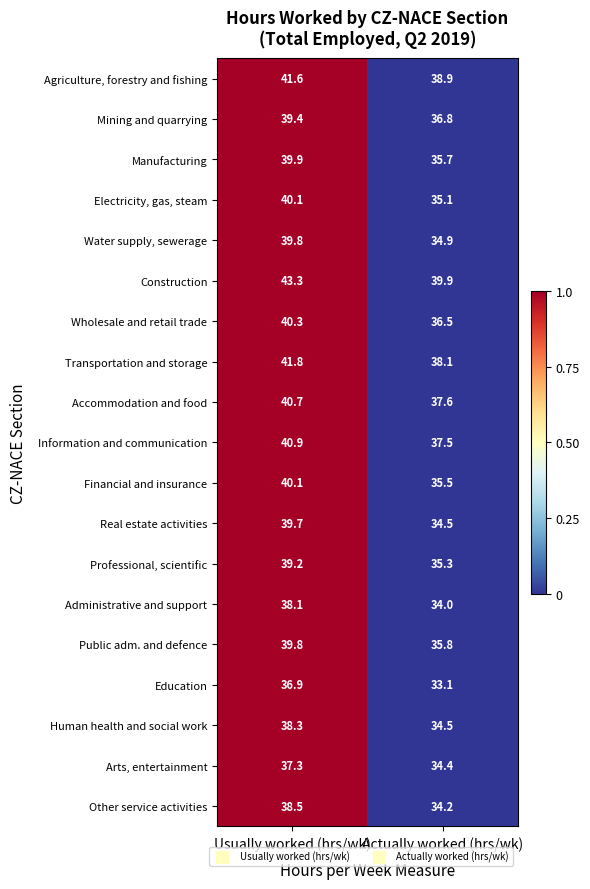

What is the difference between the maximum and minimum values in the Other service activities series?

4.3